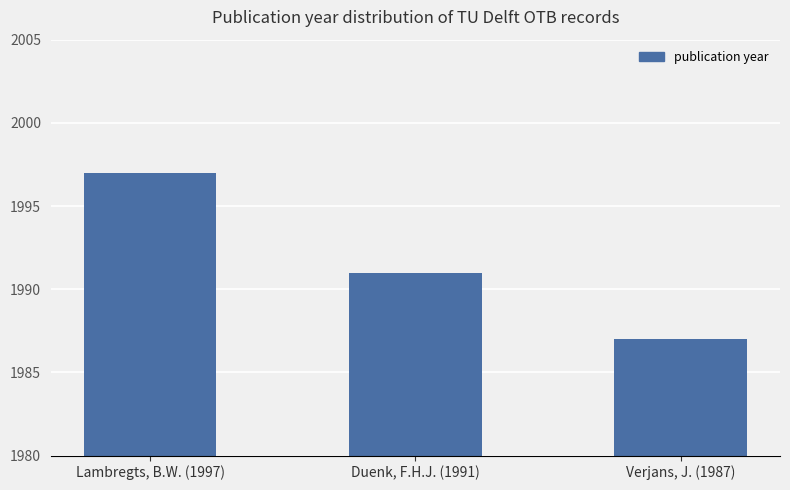

Are the bars grouped side by side (vs. stacked)?

No